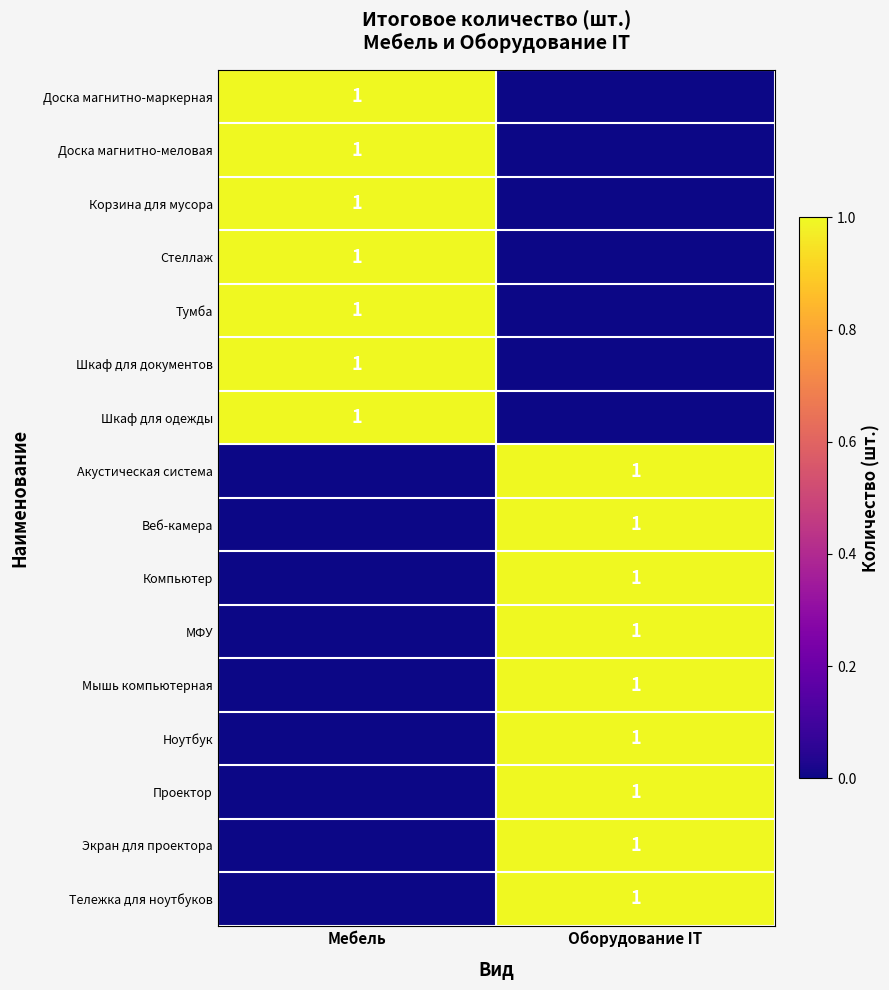

Is it true that Тумба equals 1 at Мебель?

True